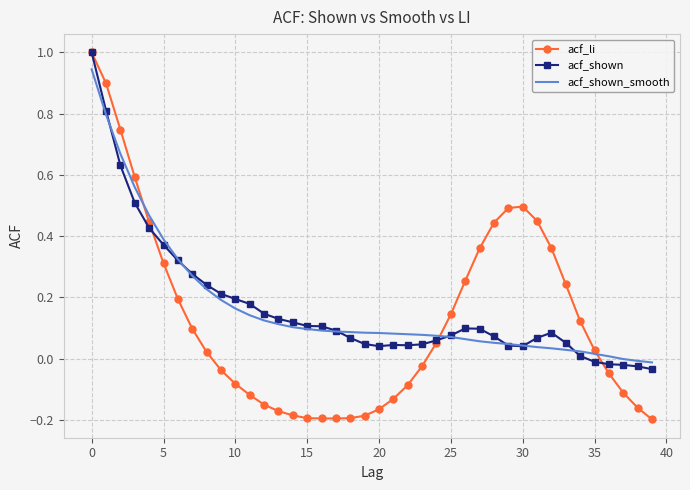

Which series has the largest range (max minus min)?

acf_li